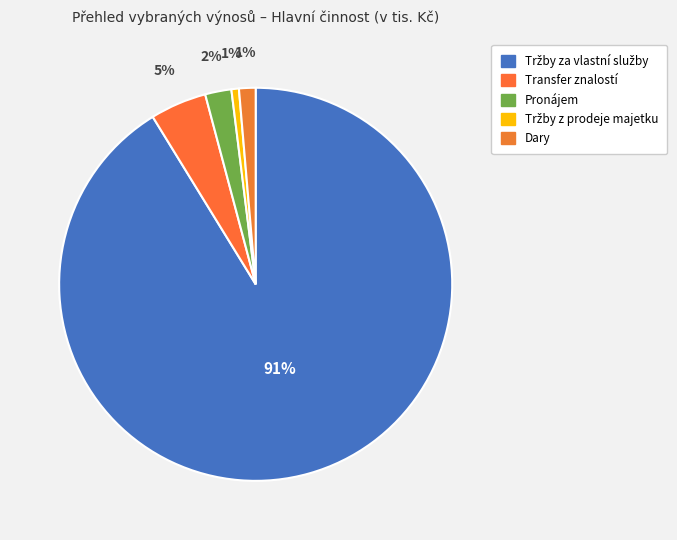

Which has a higher value, Tržby za vlastní služby or Dary?

Tržby za vlastní služby